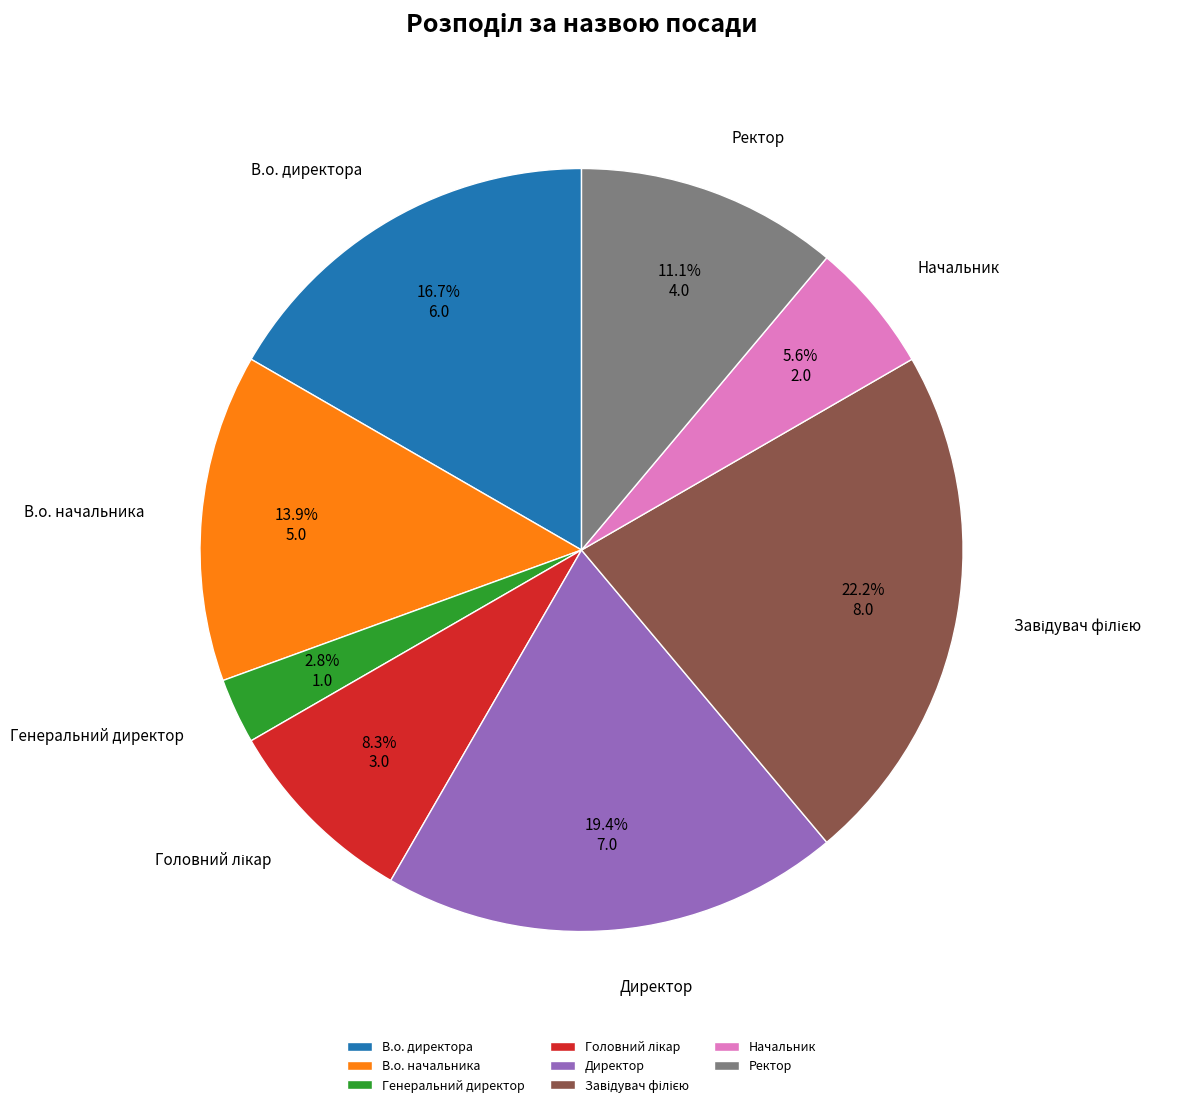

Is it true that Директор is 19% of the pie?

True